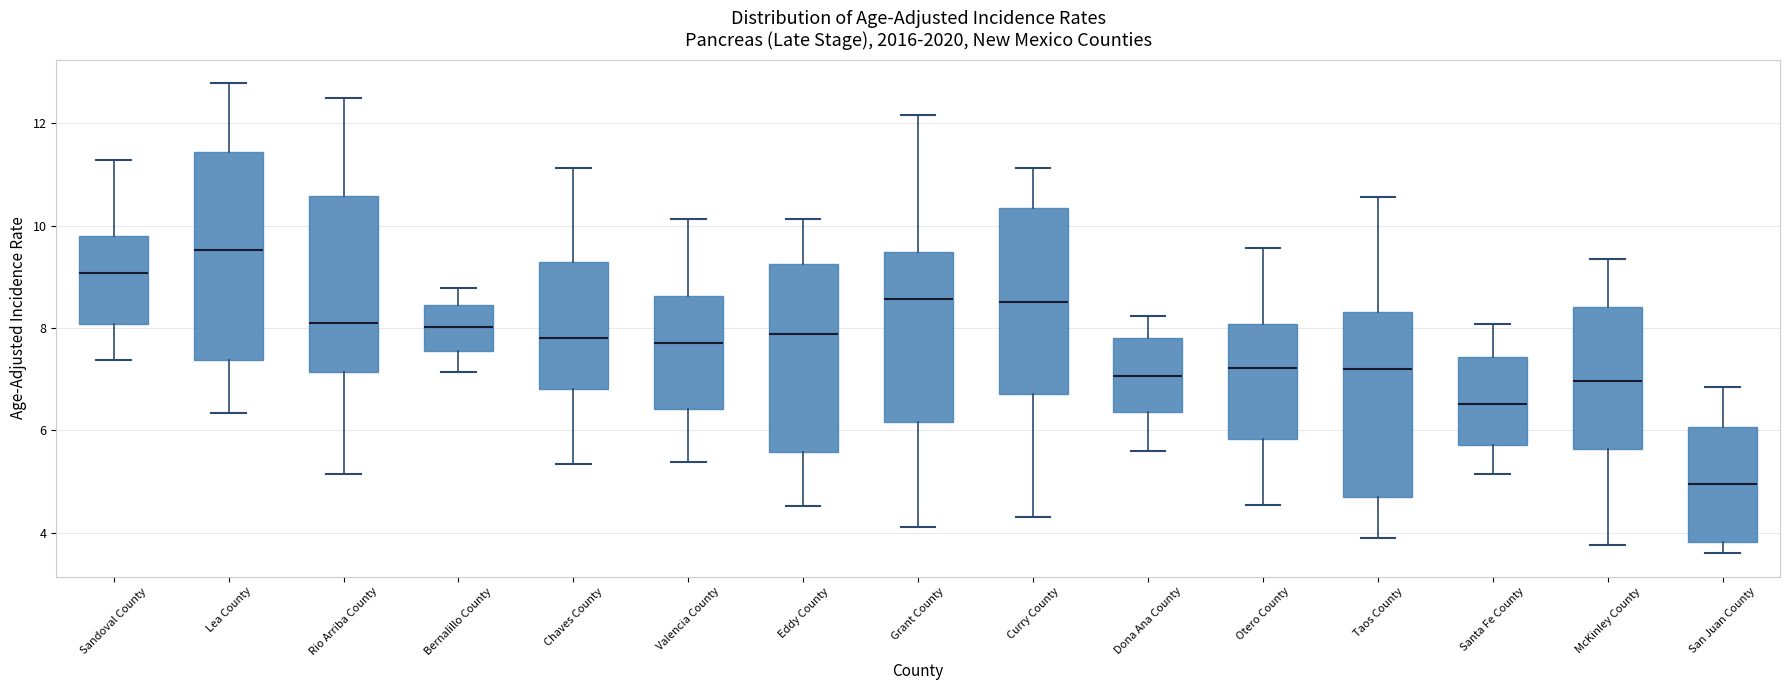

Where does the upper whisker of the box for Taos County end on the y-axis? The values are not printed on the chart, so give them approximately, as read against the axis.

10.6